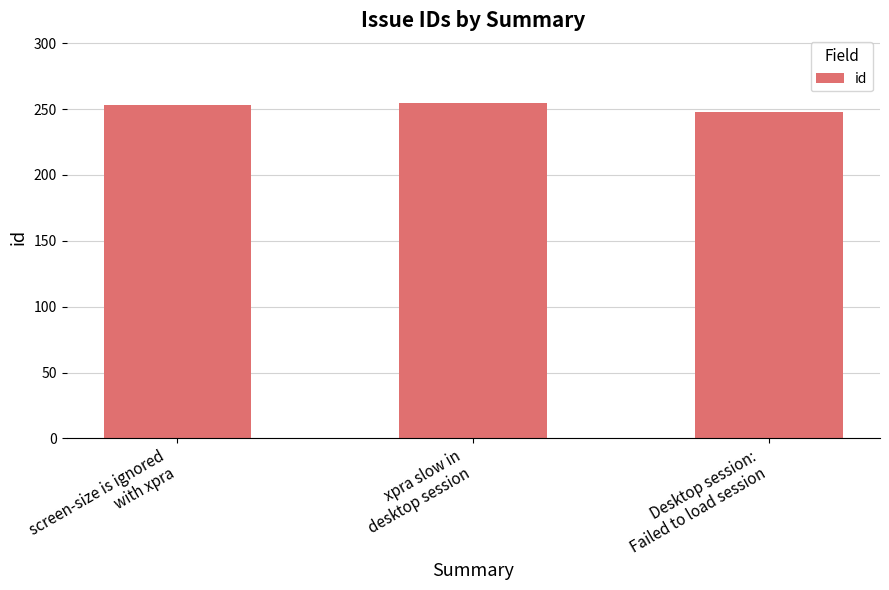

How many data points does each series have?

3